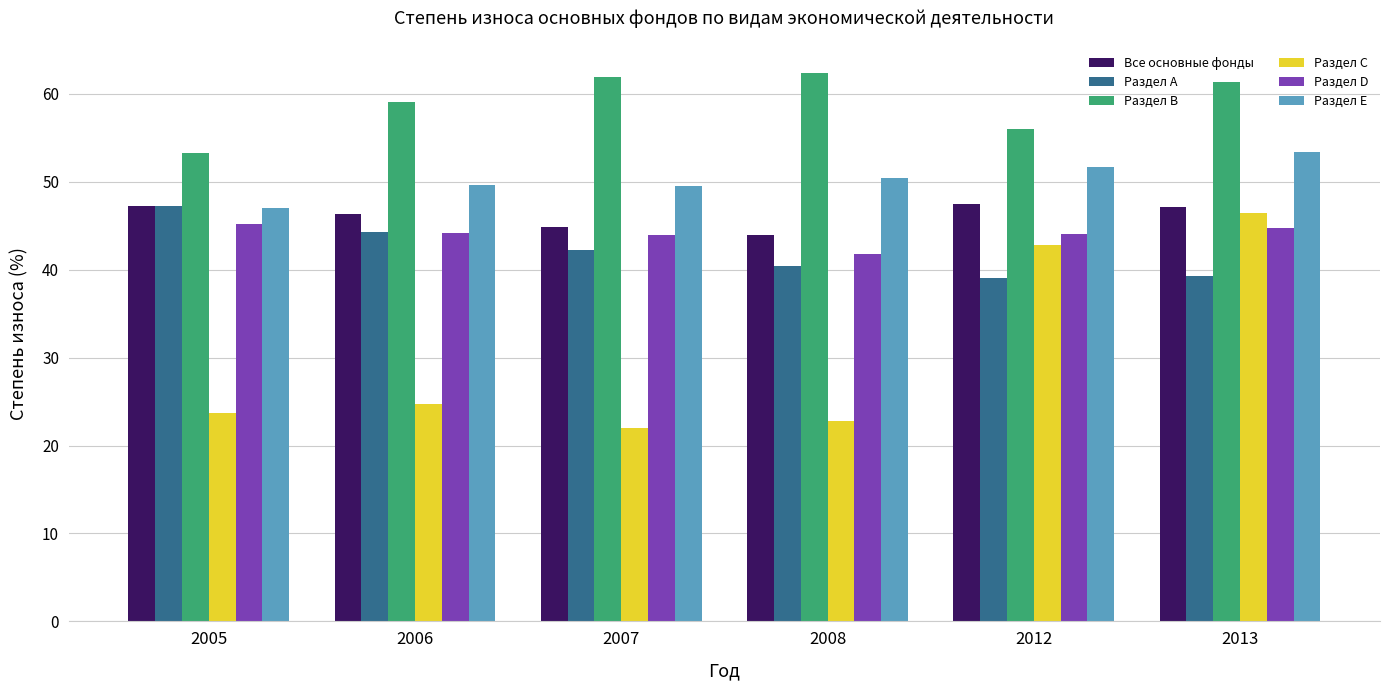

What is the difference between the maximum and minimum values in the Раздел С series?

24.5